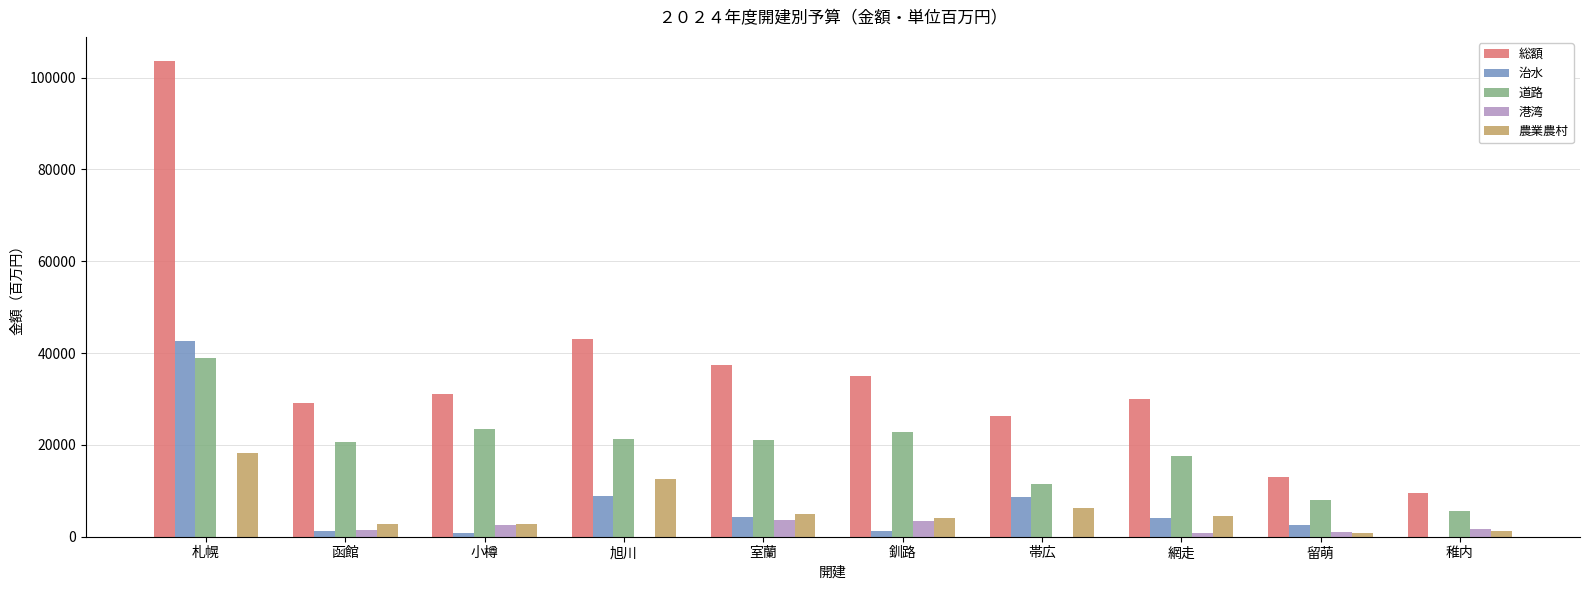

What is the sum of all 港湾 values?

14831